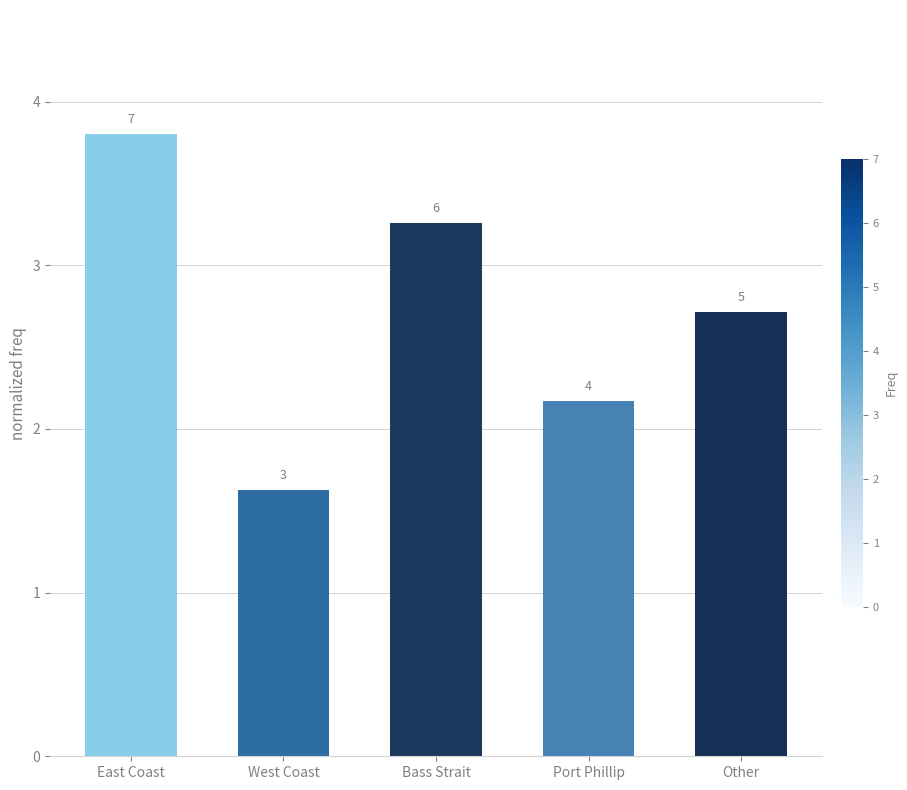

What is the label of the 5th bar from the right?

East Coast